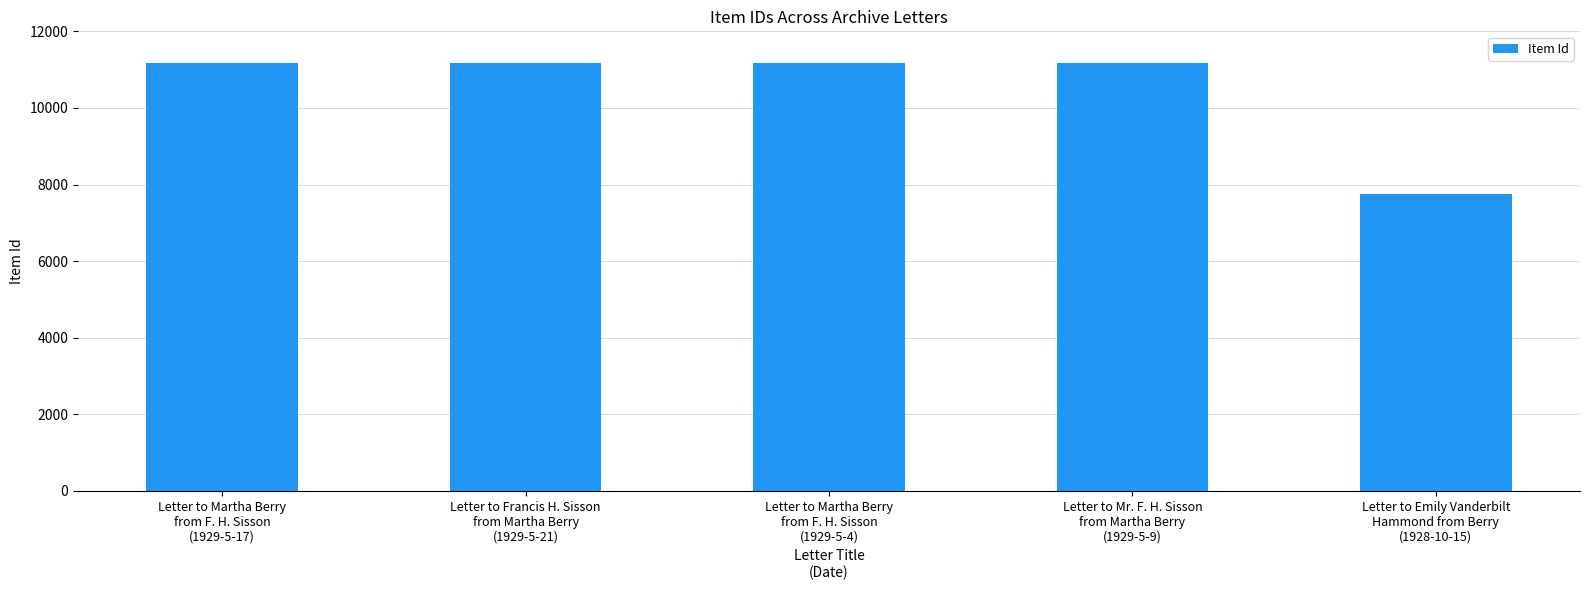

Is it true that the value at Letter to Francis H. Sisson
from Martha Berry
(1929-5-21) is 11163?

True